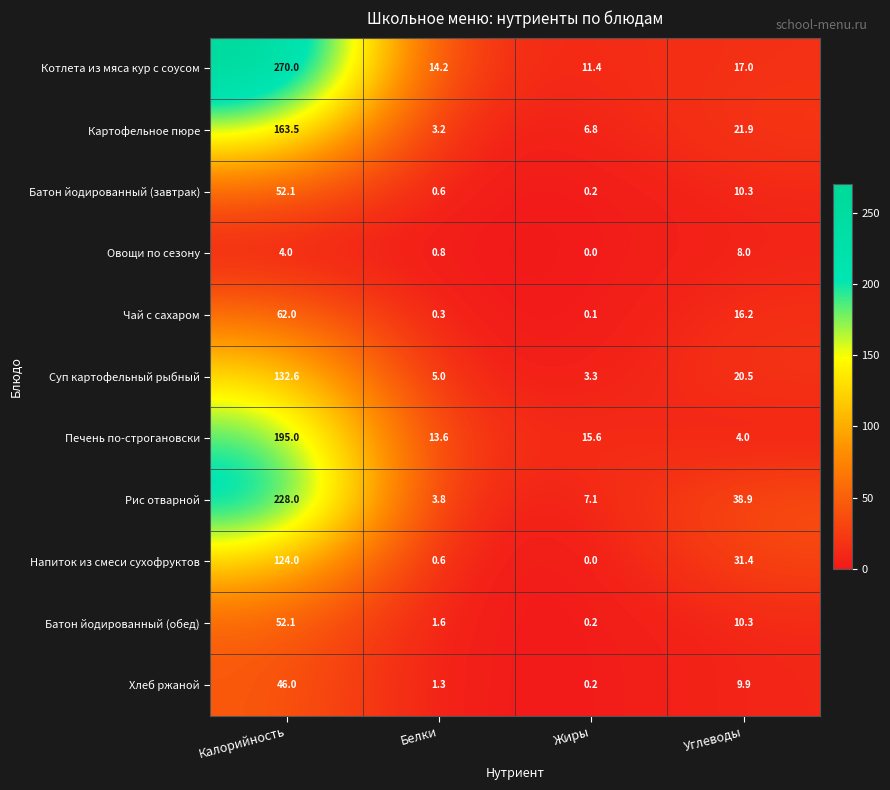

What is the spread (max minus min) of values at Жиры?

15.6